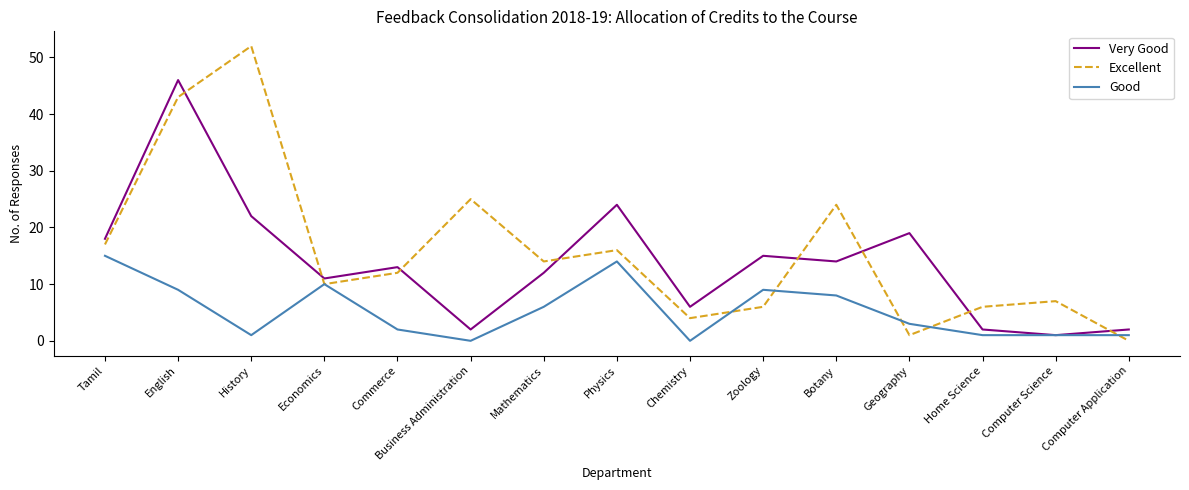

Which series has the largest total across all categories?

Excellent